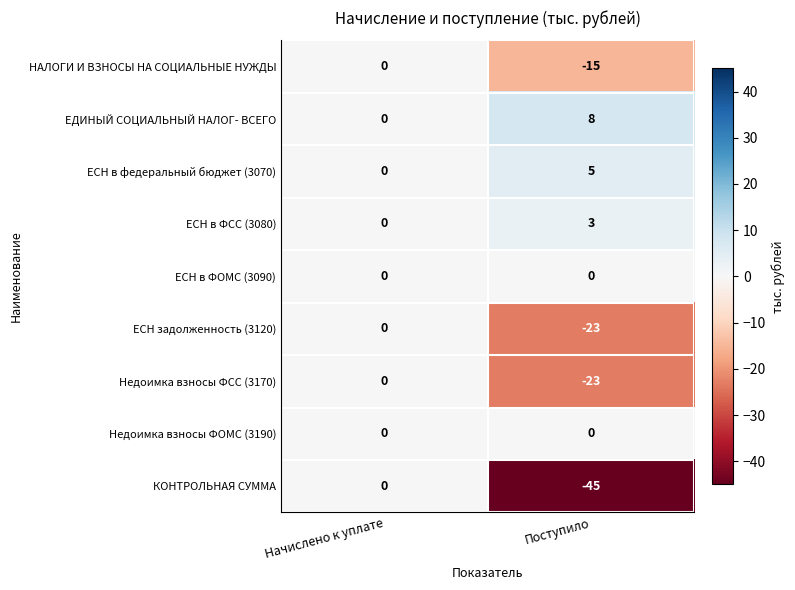

At which category is the sum across all series the highest?

Начислено к уплате